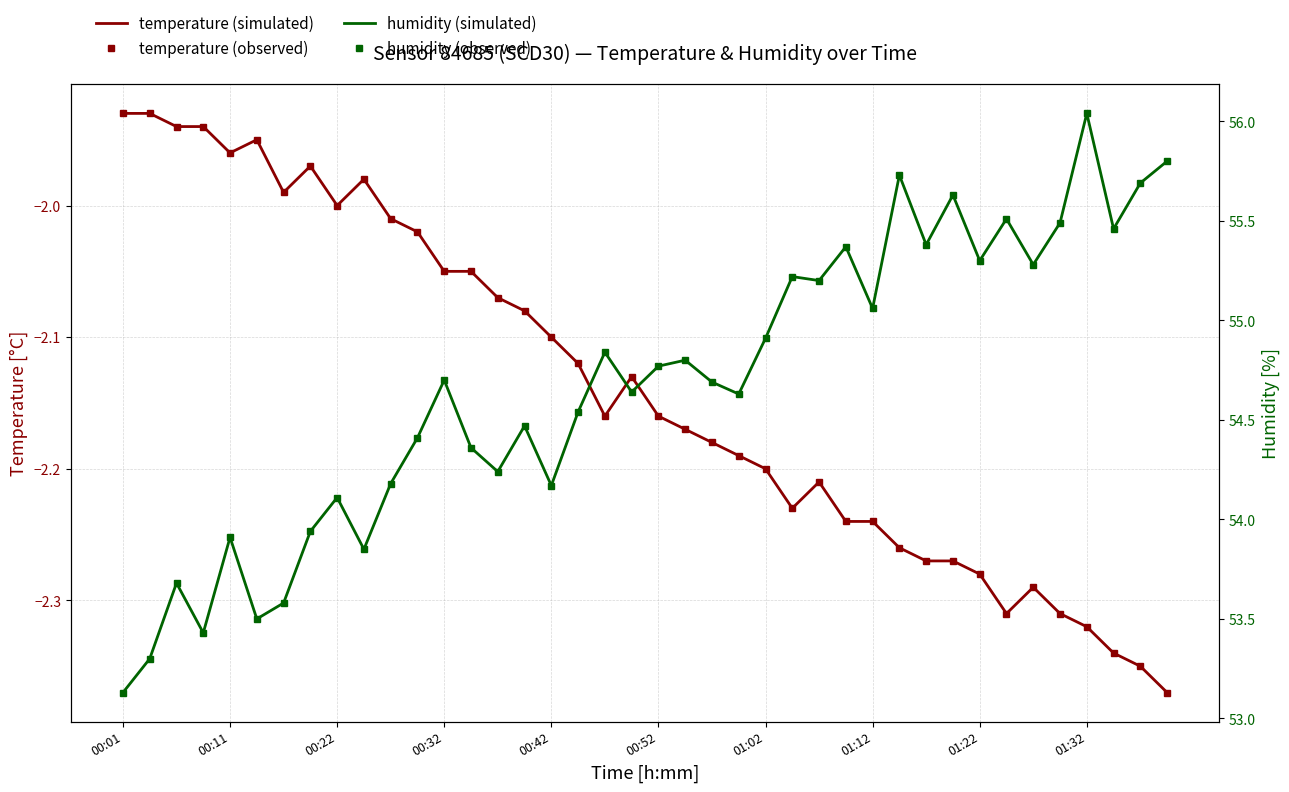

What is the minimum value for humidity (simulated)?

53.1